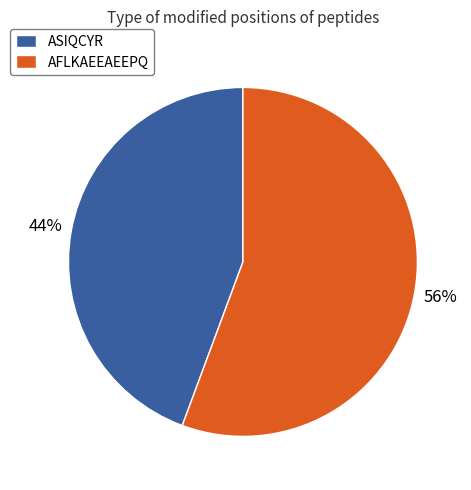

Is the sum of ASIQCYR and AFLKAEEAEEPQ greater than half?

Yes